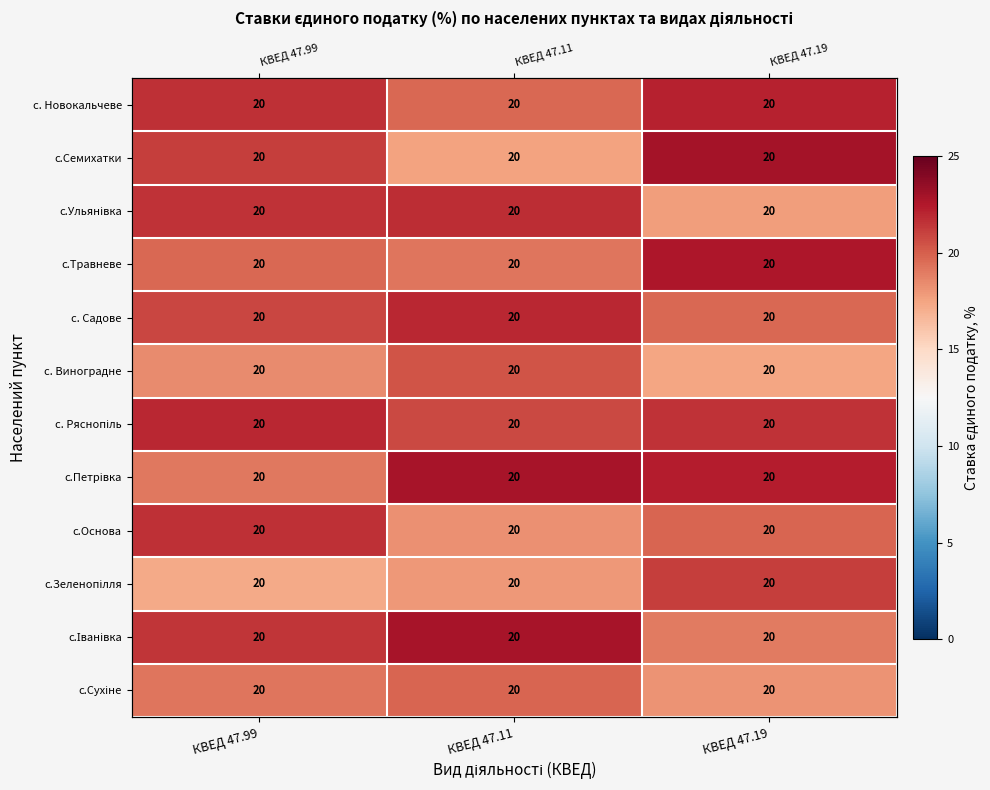

At how many categories does at least one series exceed 20?

3